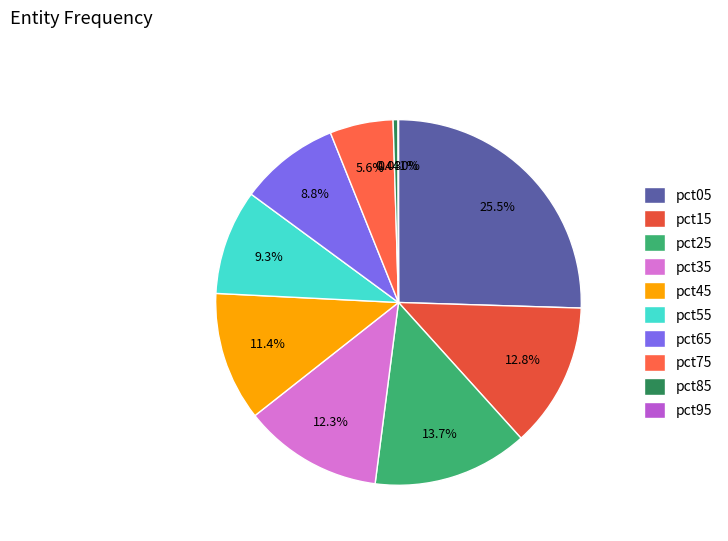

How many slices are in this pie chart?

10